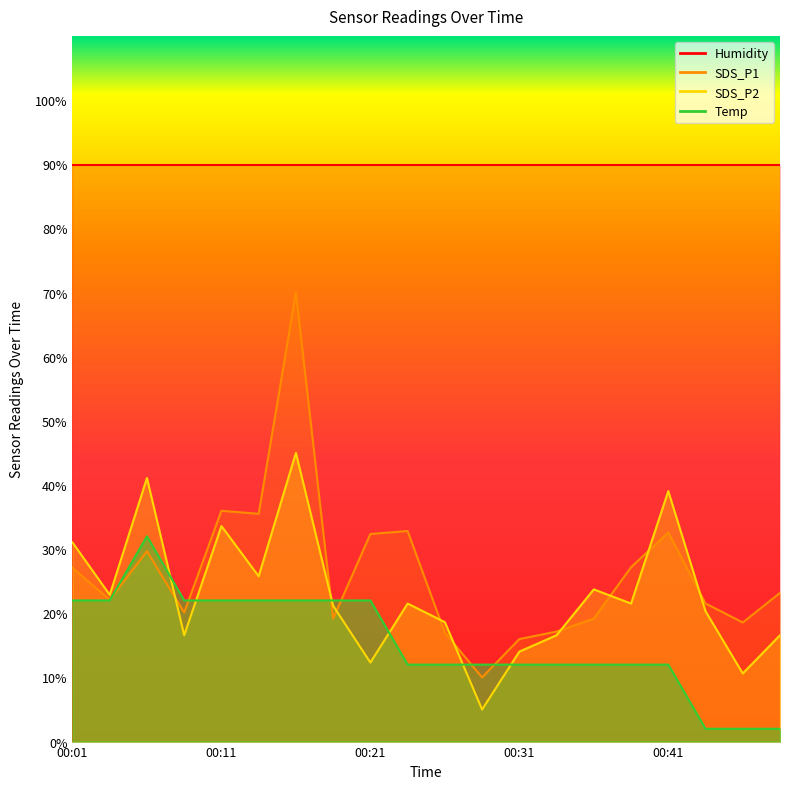

What is the minimum value shown in the chart?

2.0